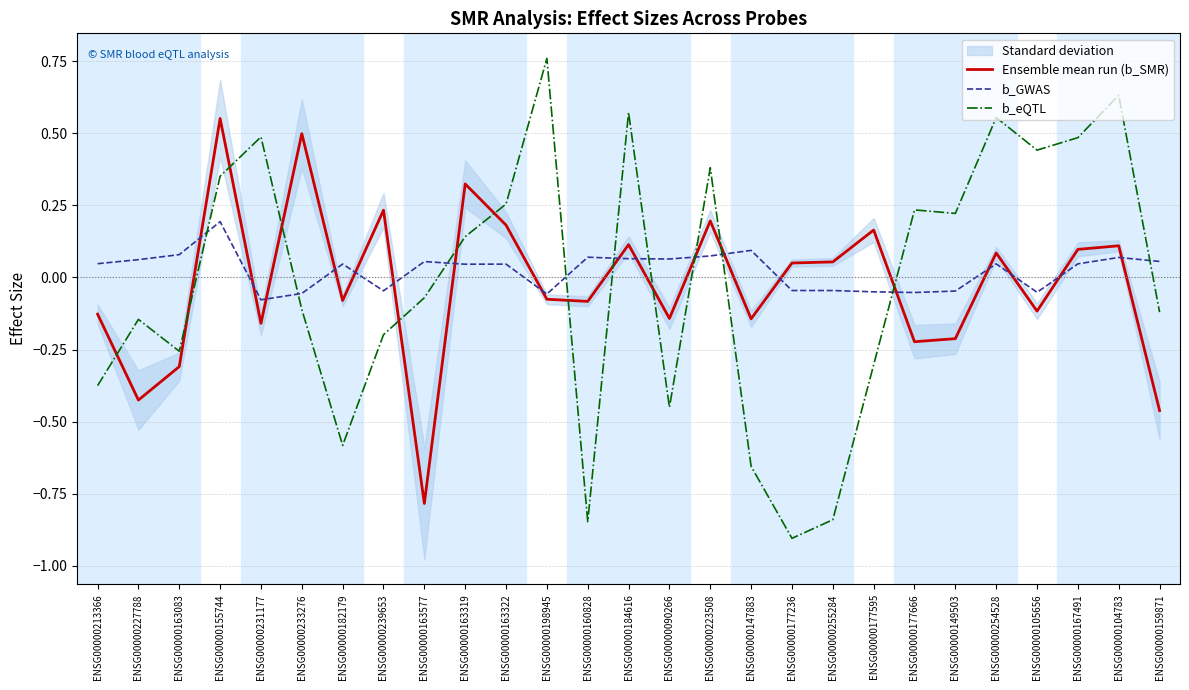

What is the sum of all Ensemble mean run (b_SMR) values?

-0.7